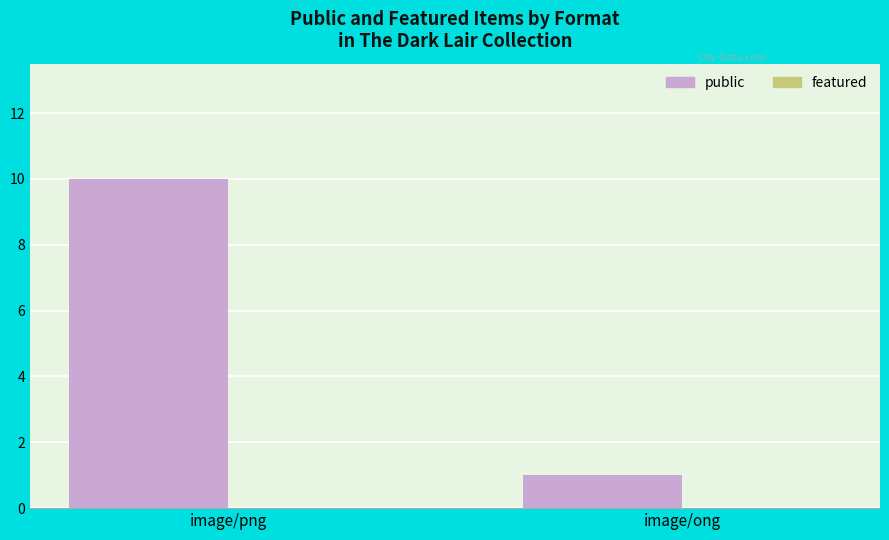

Where is the data nearest to the value 5?

image/ong